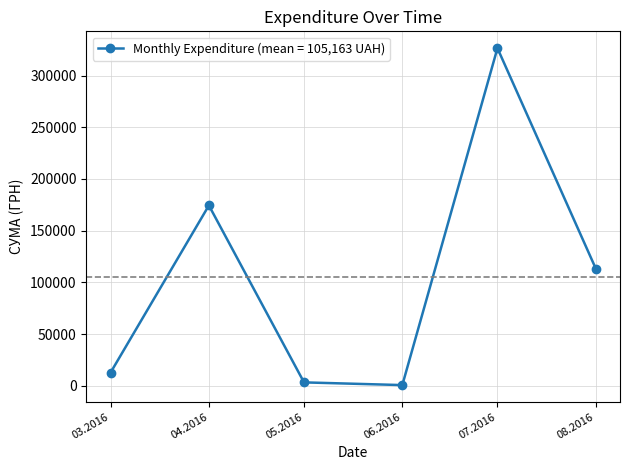

What is the value of the 1st point from the left?

12746.9